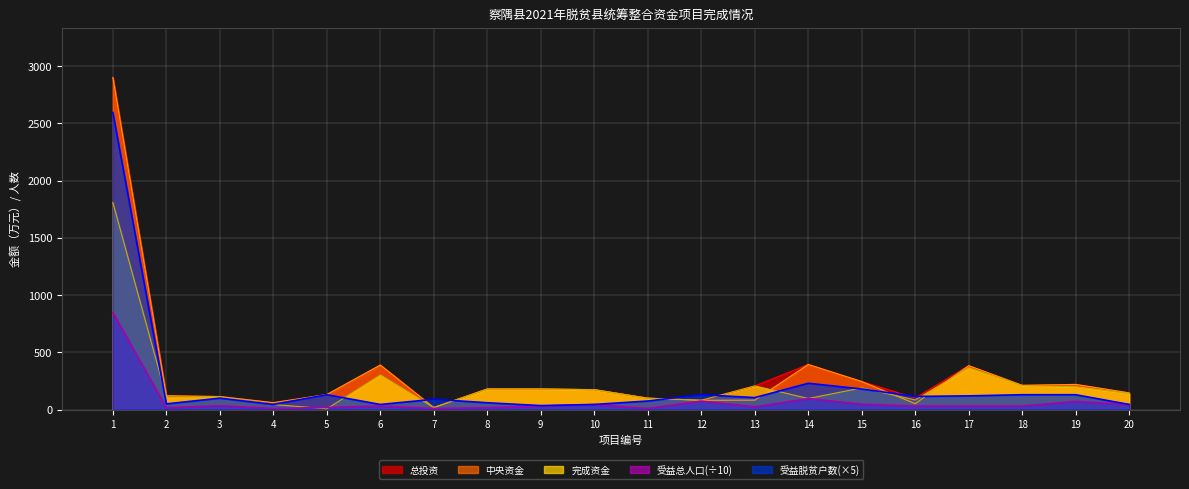

True or false: 受益总人口 and 中央资金 intersect in this chart.

False